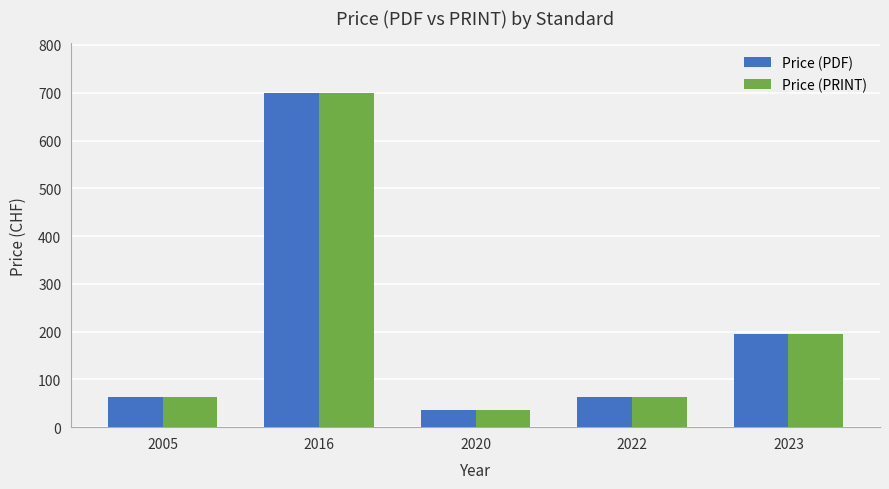

What is the difference between the Price (PDF) values at 2022 and 2020?

27